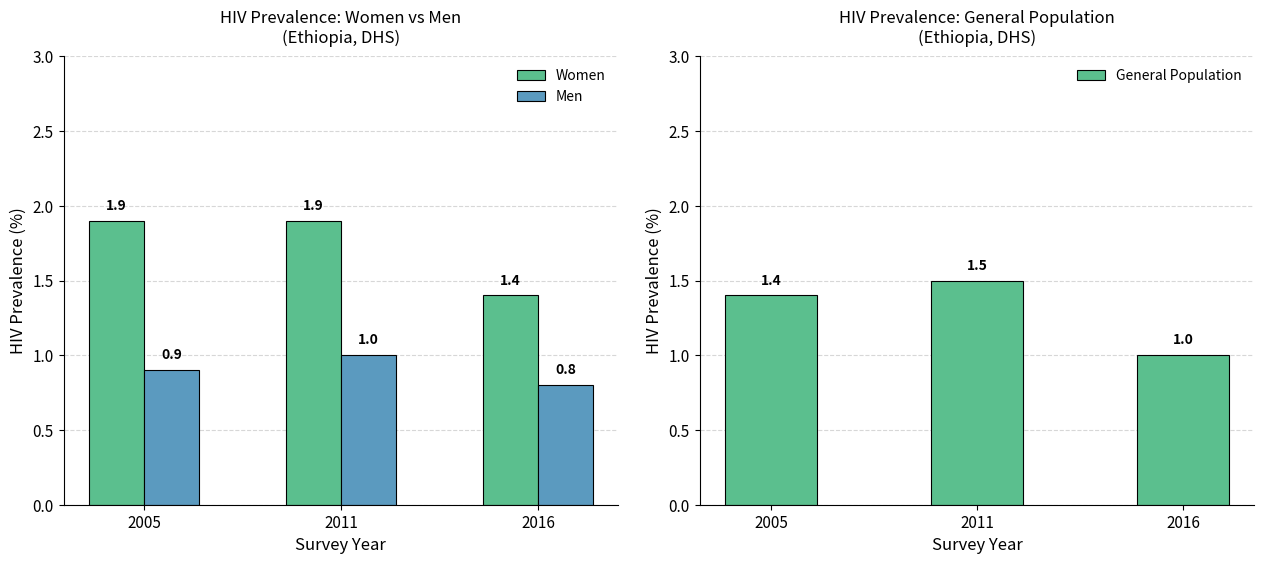

What is the minimum value shown in the chart?

0.8